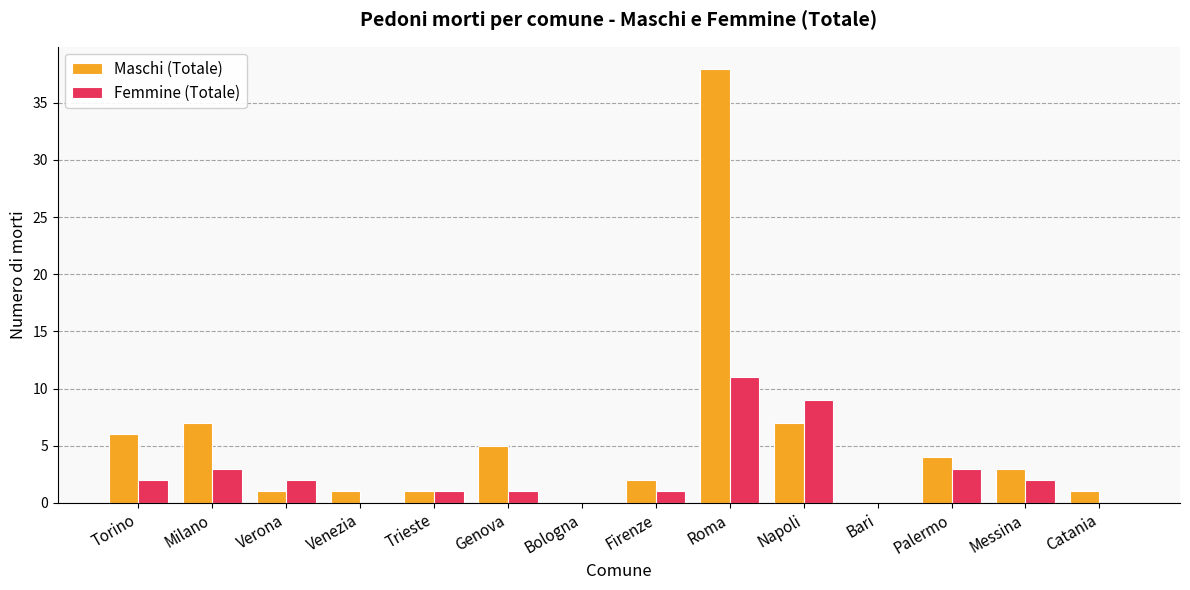

Are the bars grouped side by side (vs. stacked)?

Yes